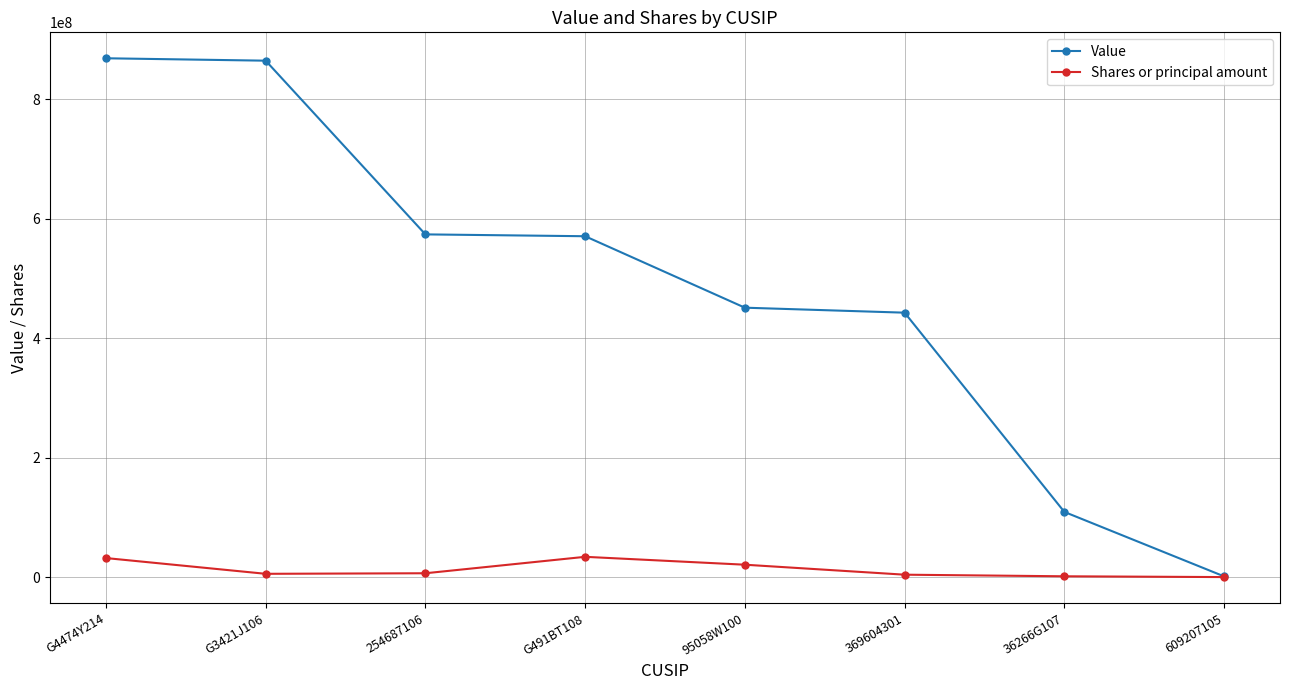

Count the number of data series in this chart.

2